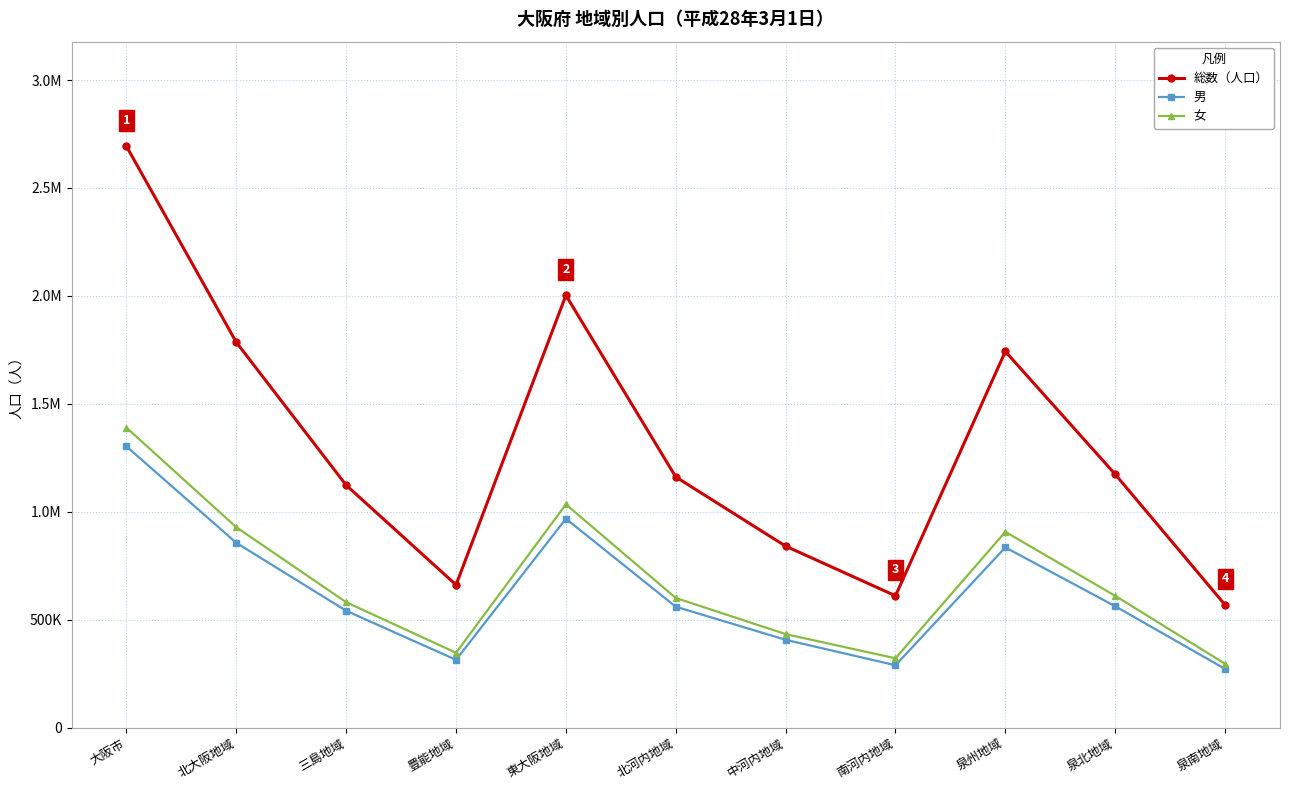

Reading left to right, list all the values displayed in this chart.

総数（人口）: 2692964	1785272	1123381	661891	2002918	1161702	841216	611238	1742931	1173836	569095
男: 1303092	856511	541870	314641	968085	560610	407475	289490	835358	562785	272573
女: 1389872	928761	581511	347250	1034833	601092	433741	321748	907573	611051	296522